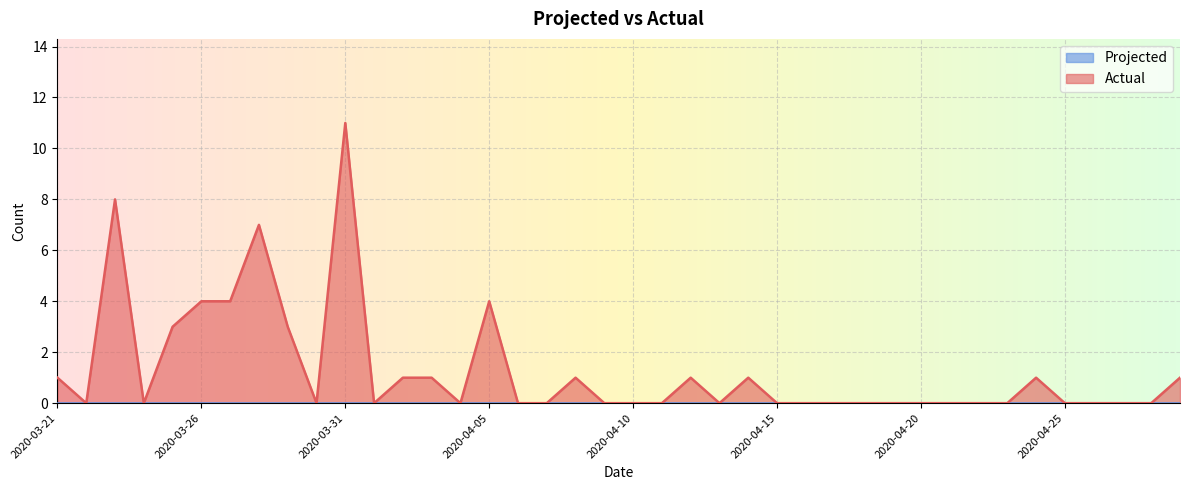

Which has a higher value, 2020-03-28 or 2020-04-28?

2020-03-28